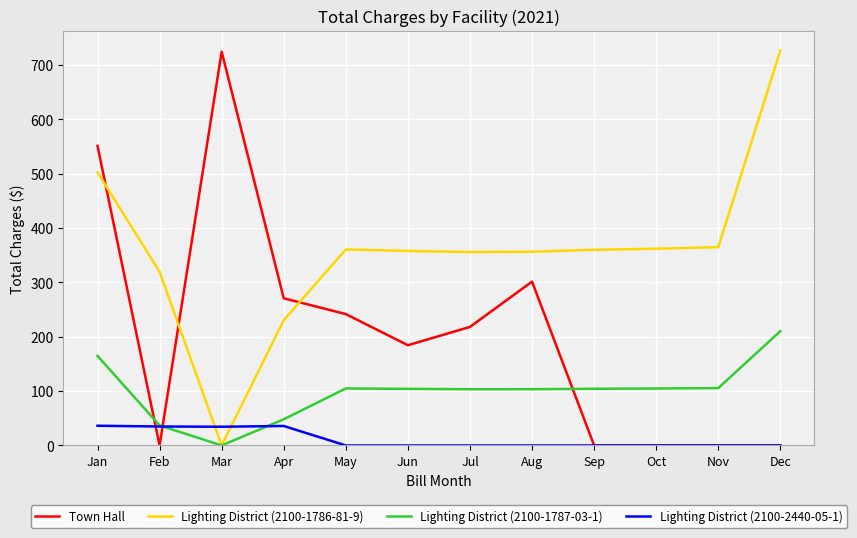

Which category has the lowest value in the Lighting District (2100-1787-03-1) series?

Mar